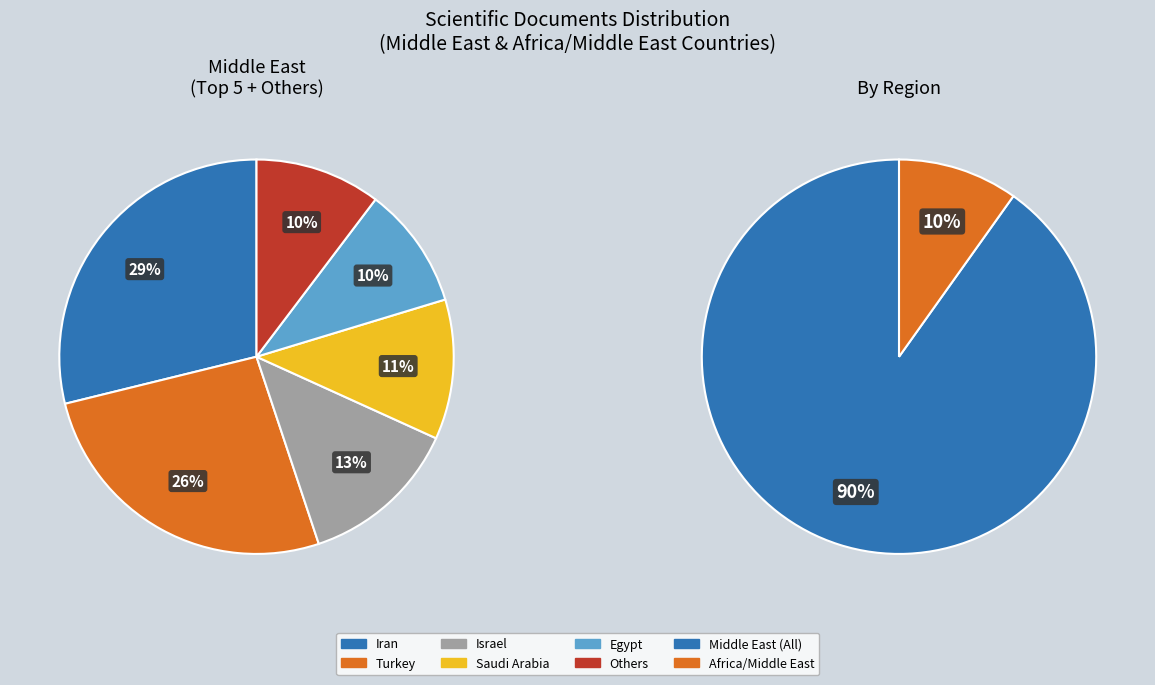

Combined, do Iran and Turkey account for over 50%?

Yes